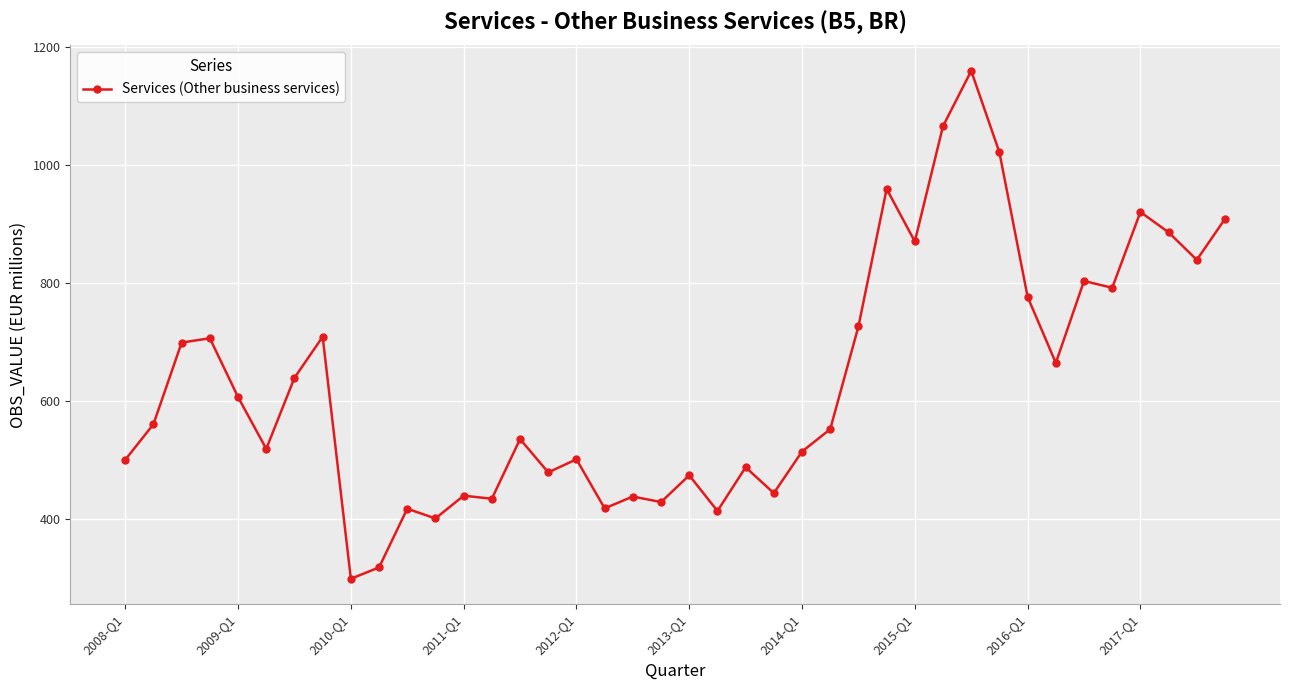

What is the minimum value shown in the chart?

299.3